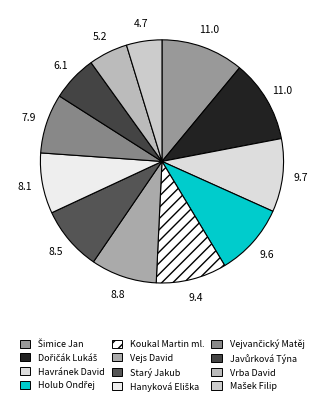

Does Vejs David account for over 50% of the chart?

No